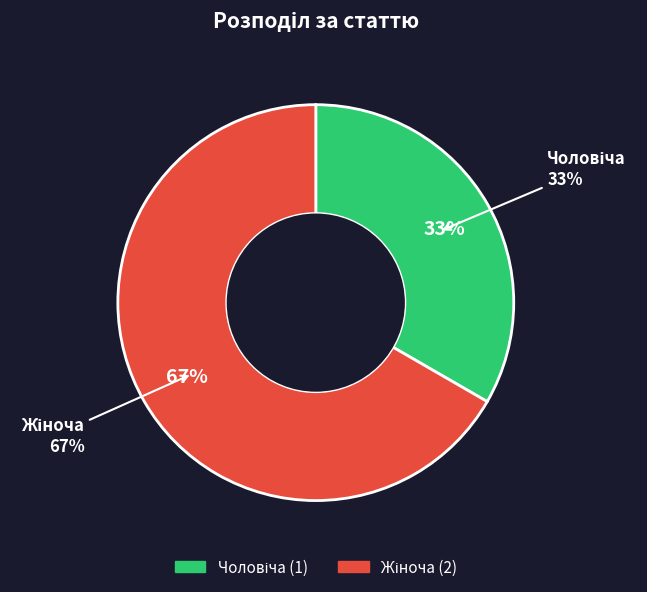

Which has a higher value, Чоловіча or Жіноча?

Жіноча